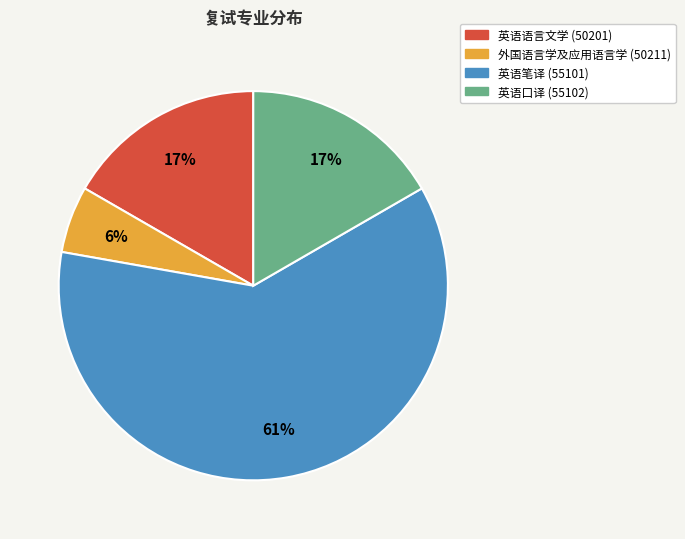

How many slices are in this pie chart?

4